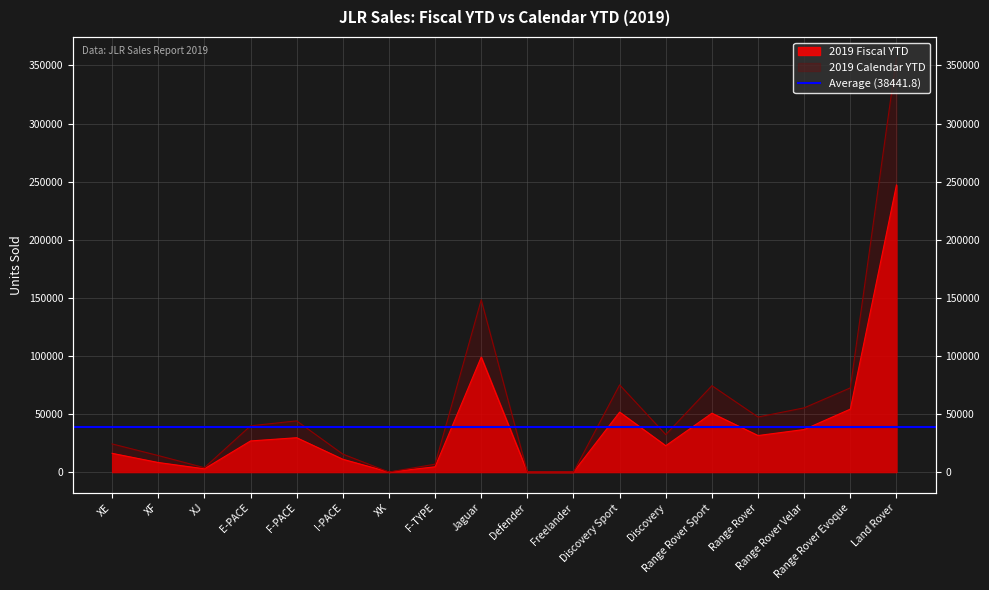

True or false: 2019 Fiscal YTD has a value of 50628 at Range Rover Sport.

True